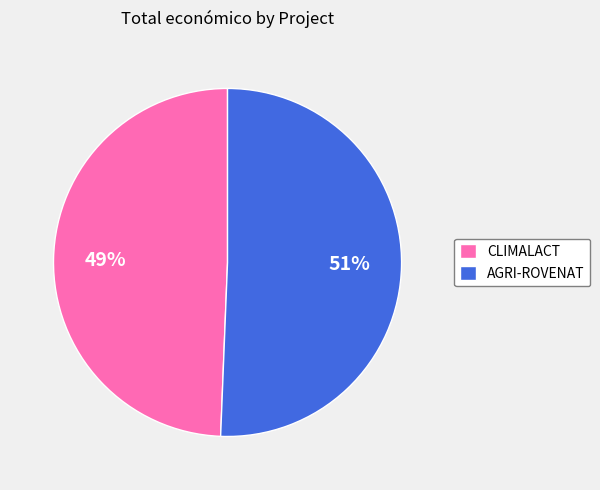

Rank the categories by value from lowest to highest.

CLIMALACT, AGRI-ROVENAT